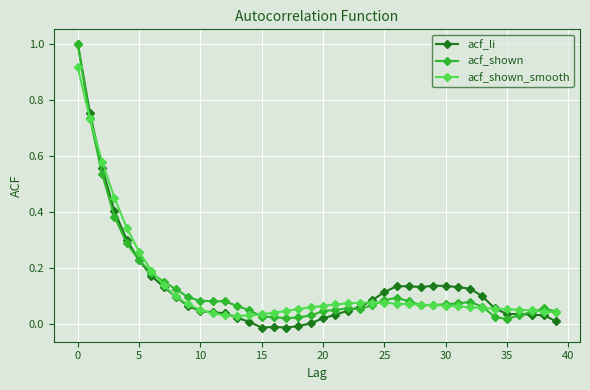

What is the highest value of the acf_shown series?

1.0